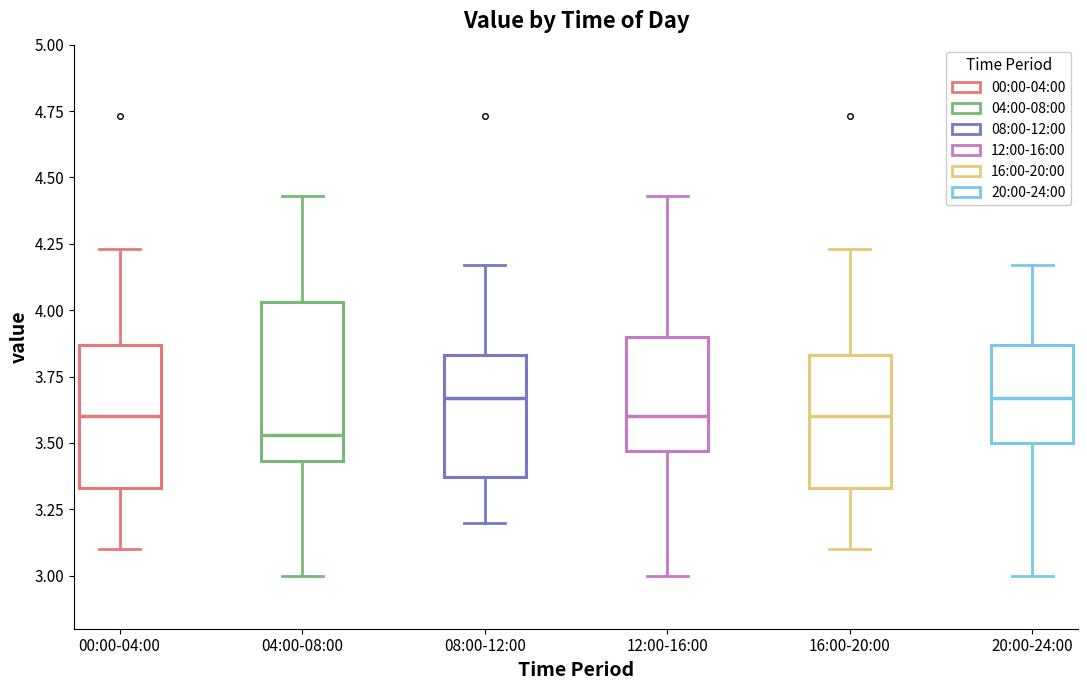

Where does the upper whisker of the box for 04:00-08:00 end on the y-axis? The values are not printed on the chart, so give them approximately, as read against the axis.

4.45